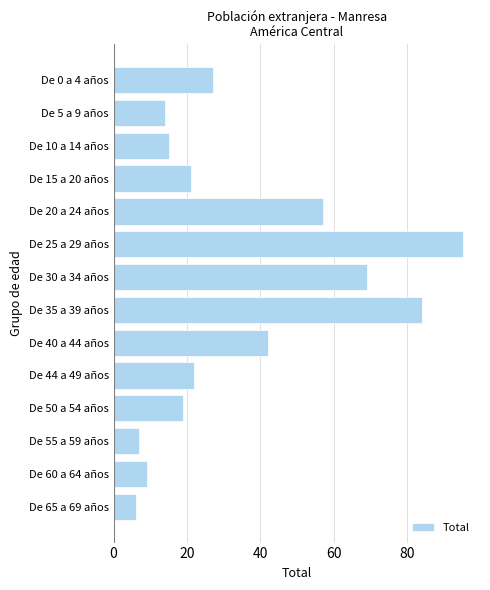

Reading bottom to top, what are all the values shown in this chart?

De 65 a 69 años=6	De 60 a 64 años=9	De 55 a 59 años=7	De 50 a 54 años=19	De 44 a 49 años=22	De 40 a 44 años=42	De 35 a 39 años=84	De 30 a 34 años=69	De 25 a 29 años=95	De 20 a 24 años=57	De 15 a 20 años=21	De 10 a 14 años=15	De 5 a 9 años=14	De 0 a 4 años=27